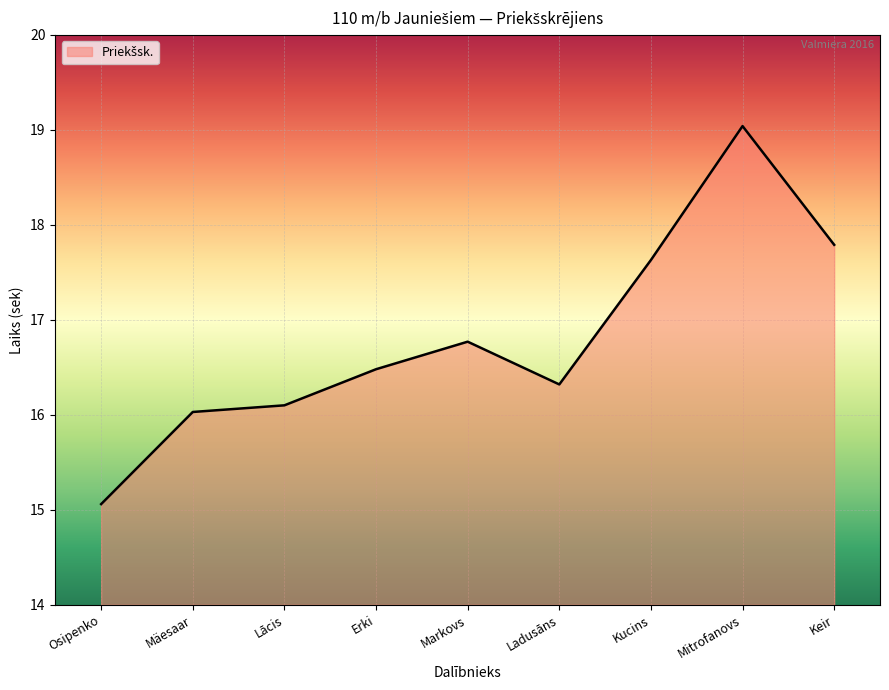

The value at Osipenko is 15.1. True or false?

True